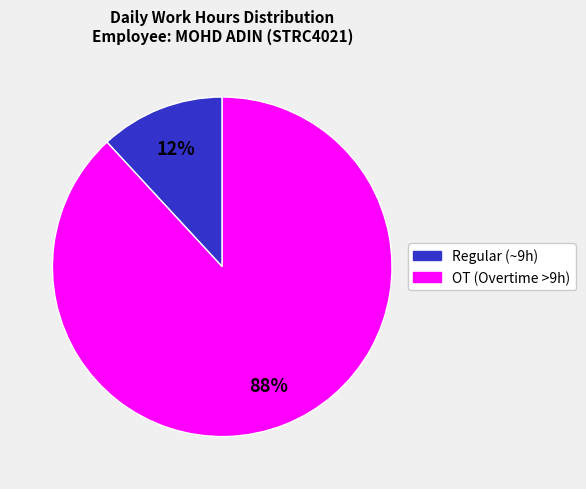

Does any single category account for the majority?

Yes